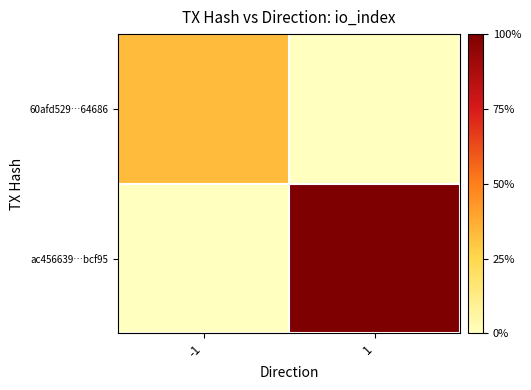

Which has a higher value, 1 or -1?

-1